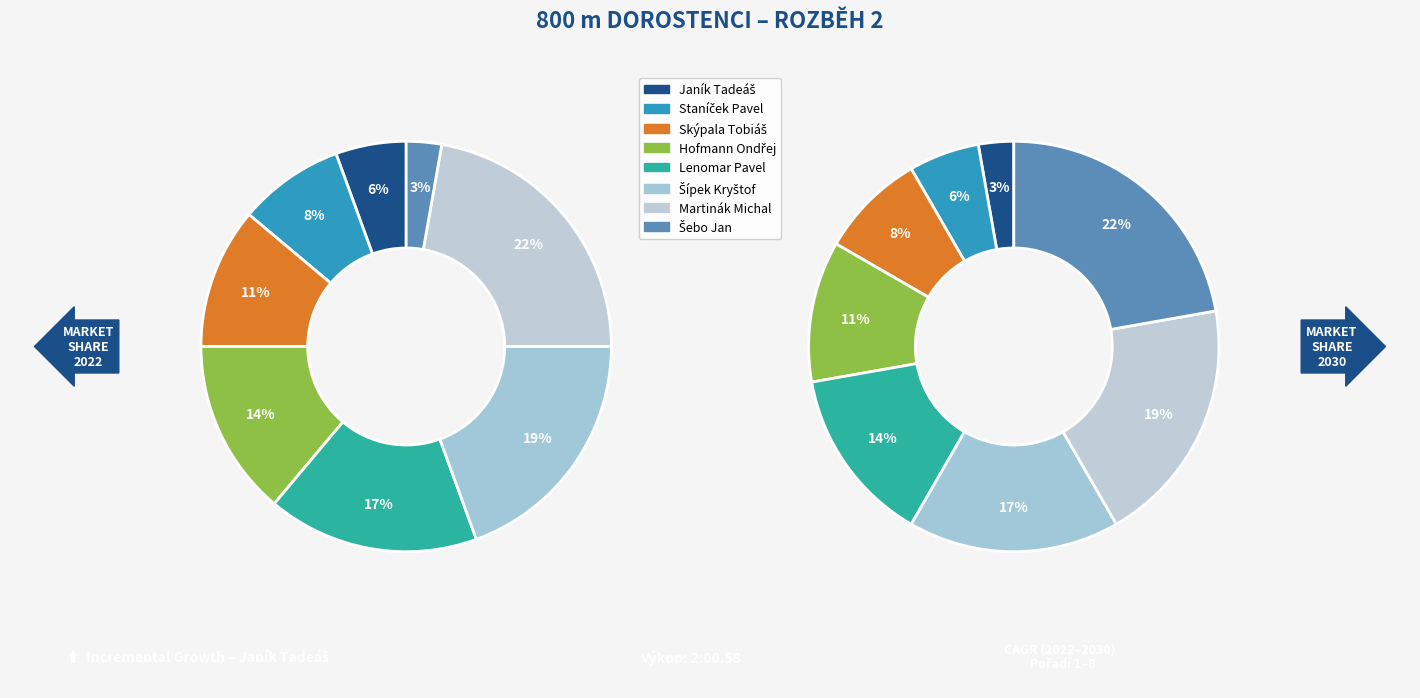

Is Skýpala Tobiáš the majority of the pie?

No